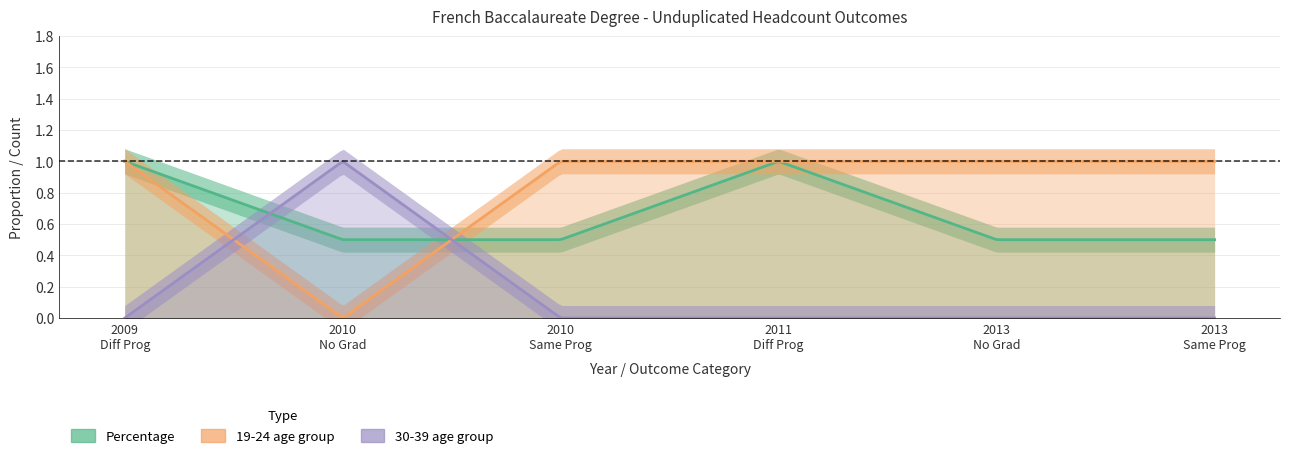

What position from the right is Different Program (2009)?

6